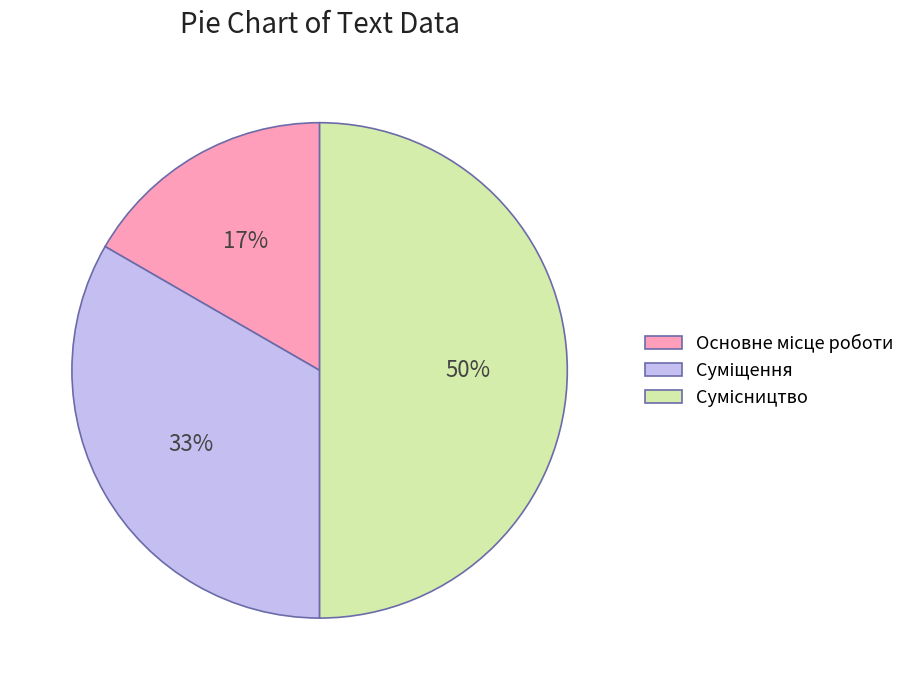

To the nearest percent, what is the average slice percentage?

33%